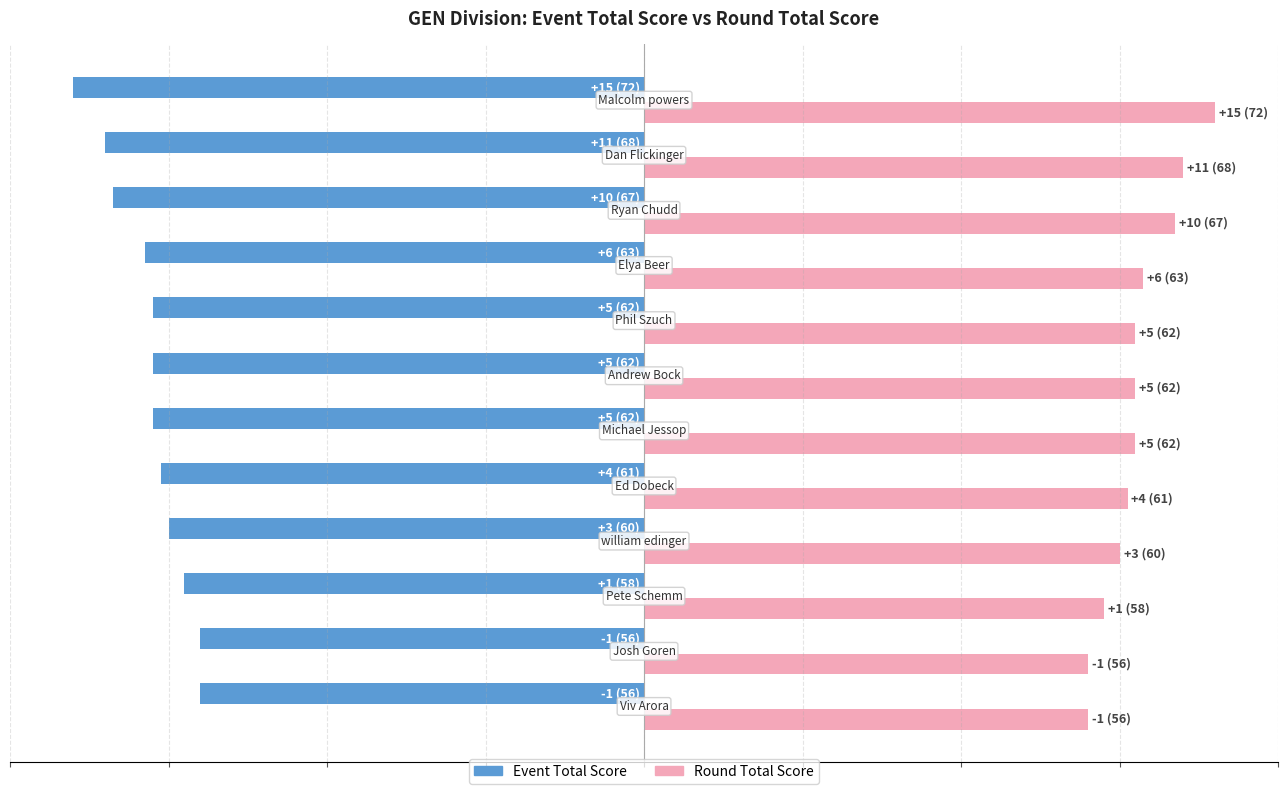

The value of round_total_score at 10 is 46. True or false?

False